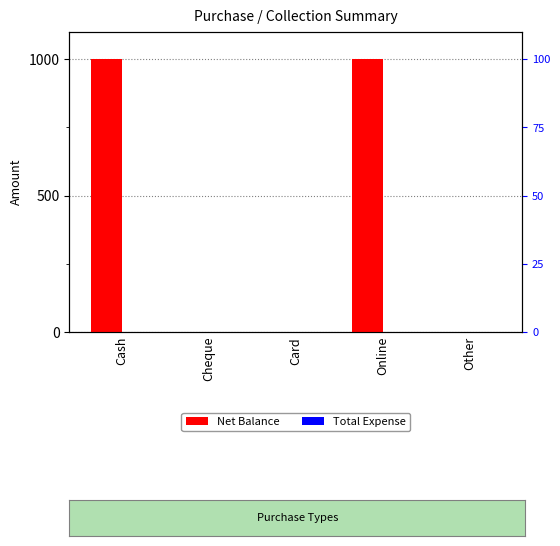

Where is Net Balance nearest to the value 500?

Cash